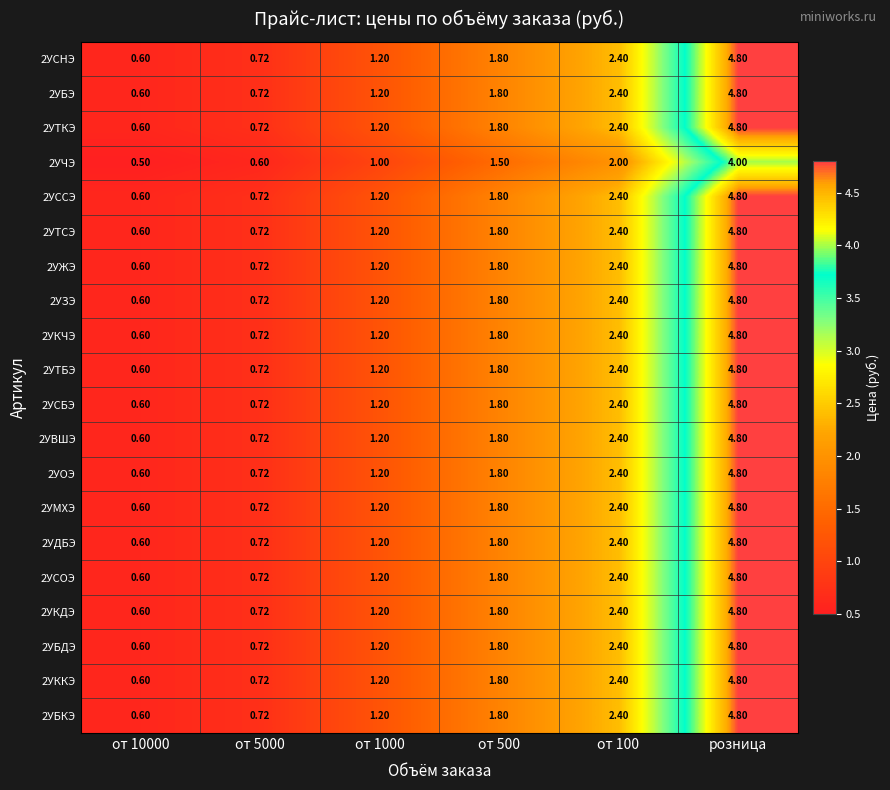

At which category is the sum across all series the highest?

розница